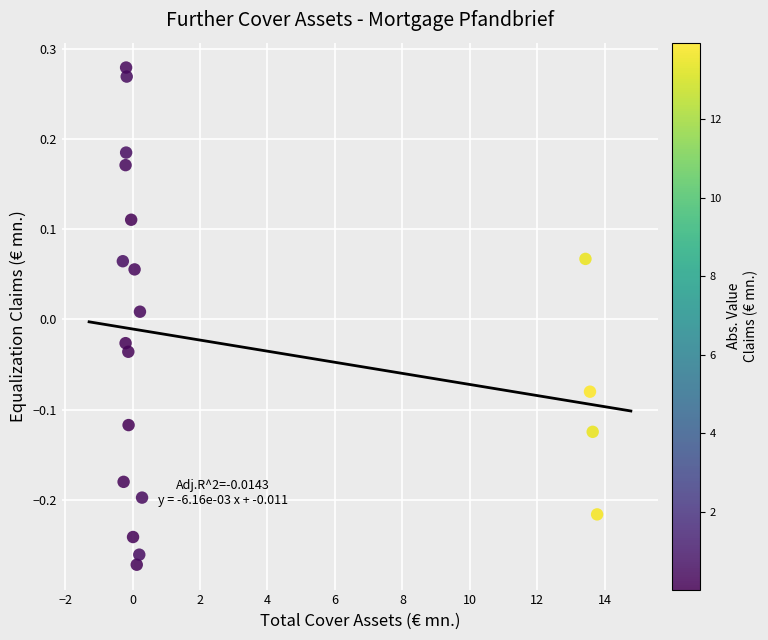

What is the range of X values (max minus min)?

14.1